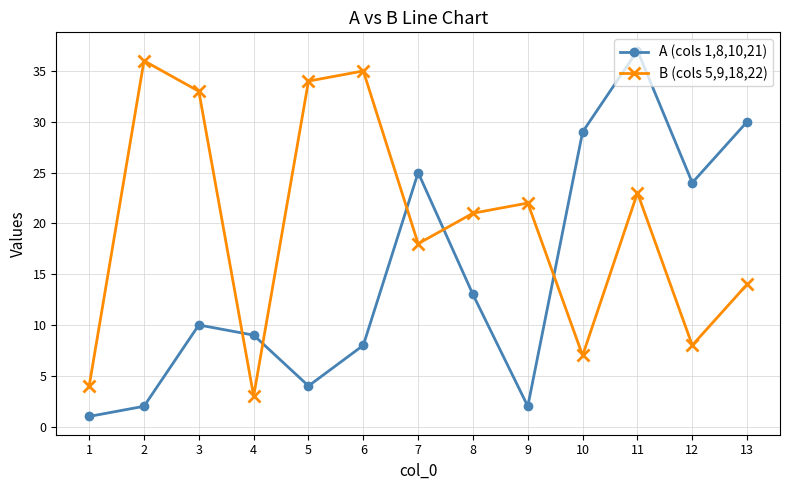

What are all the series names shown in the legend?

A (cols 1,8,10,21), B (cols 5,9,18,22)